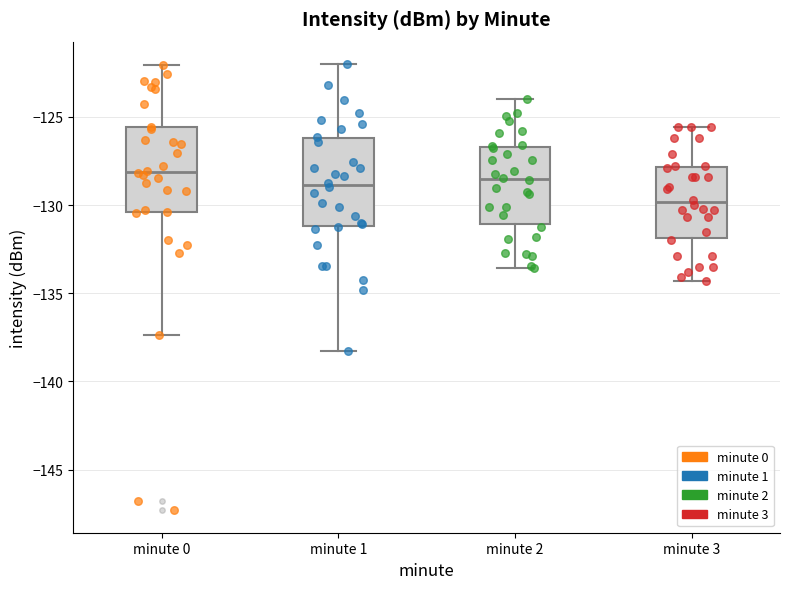

Reading left to right, transcribe this box plot: for each box, give where its median line is, the range the box spans, and where its two whiskers end, as read against the y-axis. The values are not printed on the chart, so give them approximately, as read against the axis.

minute 0: median -128.0, box -130.5 to -125.5, whiskers -137.5 to -122.0
minute 1: median -129.0, box -131.0 to -126.0, whiskers -138.5 to -122.0
minute 2: median -128.5, box -131.0 to -126.5, whiskers -133.5 to -124.0
minute 3: median -130.0, box -132.0 to -128.0, whiskers -134.5 to -125.5